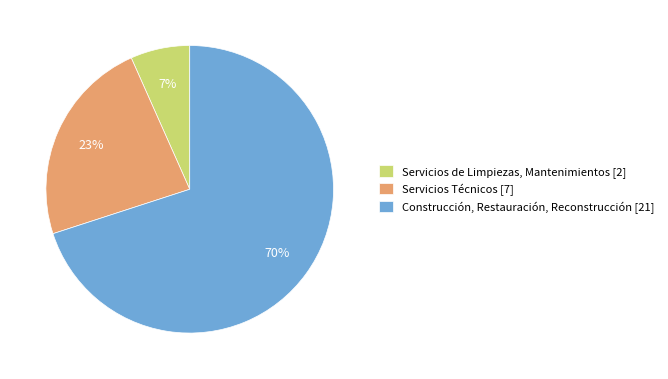

Which category has the smallest portion of the pie?

Servicios de Limpiezas, Mantenimientos